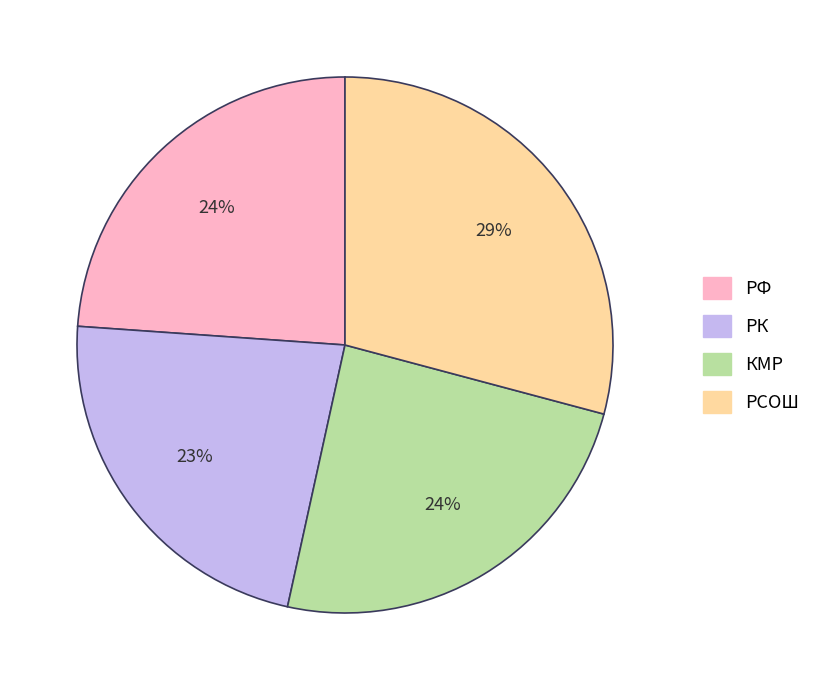

Is there a majority slice in this chart?

No